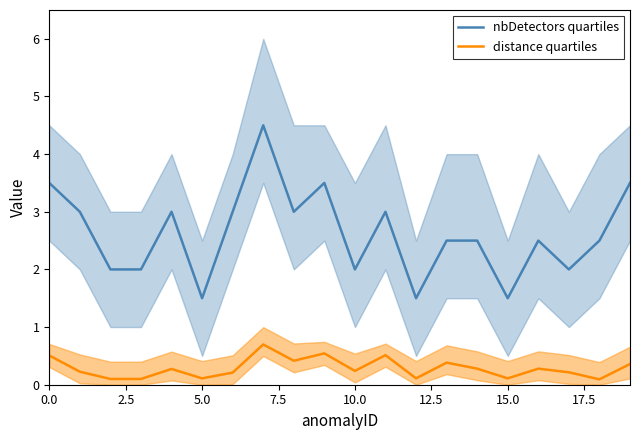

What are all the series names shown in the legend?

nbDetectors quartiles, distance quartiles